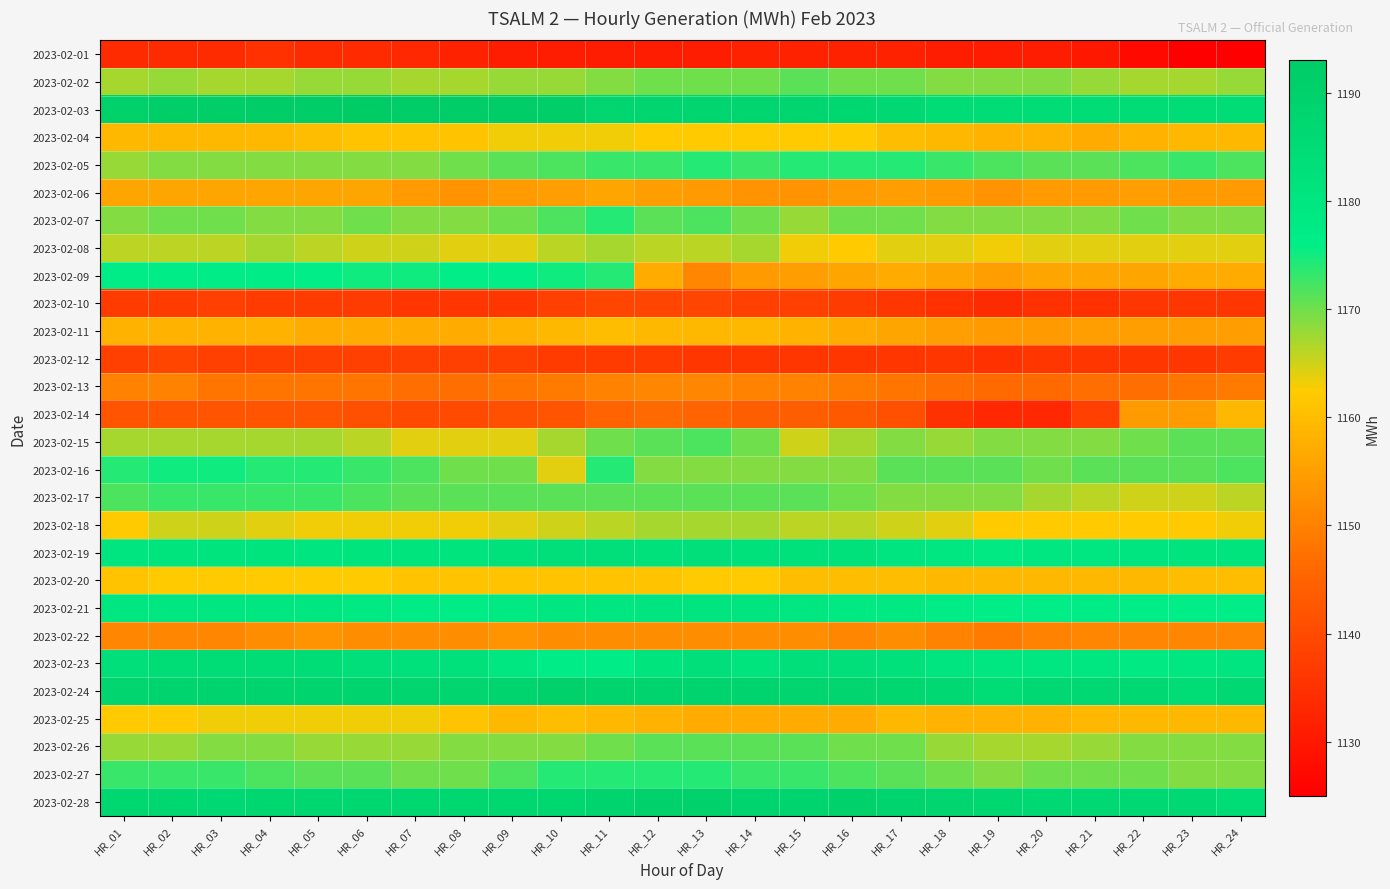

Reading left to right, what are all the values shown in this chart?

2023-02-01: HR_01=1134	HR_02=1134	HR_03=1134	HR_04=1135	HR_05=1134	HR_06=1134	HR_07=1133	HR_08=1132	HR_09=1131	HR_10=1131	HR_11=1131	HR_12=1131	HR_13=1131	HR_14=1132	HR_15=1132	HR_16=1132	HR_17=1132	HR_18=1131	HR_19=1131	HR_20=1131	HR_21=1130	HR_22=1127	HR_23=1125	HR_24=1125
2023-02-02: HR_01=1167	HR_02=1168	HR_03=1167	HR_04=1167	HR_05=1168	HR_06=1168	HR_07=1167	HR_08=1167	HR_09=1168	HR_10=1168	HR_11=1169	HR_12=1170	HR_13=1170	HR_14=1170	HR_15=1171	HR_16=1170	HR_17=1170	HR_18=1169	HR_19=1169	HR_20=1169	HR_21=1168	HR_22=1167	HR_23=1167	HR_24=1168
2023-02-03: HR_01=1190	HR_02=1191	HR_03=1191	HR_04=1192	HR_05=1192	HR_06=1193	HR_07=1192	HR_08=1192	HR_09=1192	HR_10=1191	HR_11=1188	HR_12=1188	HR_13=1188	HR_14=1188	HR_15=1188	HR_16=1187	HR_17=1186	HR_18=1185	HR_19=1184	HR_20=1184	HR_21=1184	HR_22=1184	HR_23=1184	HR_24=1185
2023-02-04: HR_01=1159	HR_02=1159	HR_03=1159	HR_04=1159	HR_05=1160	HR_06=1161	HR_07=1161	HR_08=1161	HR_09=1163	HR_10=1163	HR_11=1163	HR_12=1162	HR_13=1162	HR_14=1162	HR_15=1162	HR_16=1162	HR_17=1160	HR_18=1159	HR_19=1158	HR_20=1158	HR_21=1157	HR_22=1158	HR_23=1159	HR_24=1159
2023-02-05: HR_01=1168	HR_02=1169	HR_03=1169	HR_04=1169	HR_05=1169	HR_06=1169	HR_07=1169	HR_08=1170	HR_09=1171	HR_10=1172	HR_11=1173	HR_12=1173	HR_13=1174	HR_14=1173	HR_15=1174	HR_16=1174	HR_17=1174	HR_18=1173	HR_19=1172	HR_20=1171	HR_21=1171	HR_22=1172	HR_23=1173	HR_24=1172
2023-02-06: HR_01=1156	HR_02=1156	HR_03=1156	HR_04=1156	HR_05=1156	HR_06=1156	HR_07=1154	HR_08=1153	HR_09=1154	HR_10=1155	HR_11=1156	HR_12=1155	HR_13=1154	HR_14=1153	HR_15=1153	HR_16=1154	HR_17=1155	HR_18=1154	HR_19=1153	HR_20=1154	HR_21=1154	HR_22=1155	HR_23=1154	HR_24=1154
2023-02-07: HR_01=1169	HR_02=1170	HR_03=1170	HR_04=1169	HR_05=1169	HR_06=1170	HR_07=1169	HR_08=1169	HR_09=1170	HR_10=1172	HR_11=1174	HR_12=1171	HR_13=1172	HR_14=1170	HR_15=1168	HR_16=1170	HR_17=1170	HR_18=1169	HR_19=1169	HR_20=1169	HR_21=1169	HR_22=1170	HR_23=1169	HR_24=1169
2023-02-08: HR_01=1166	HR_02=1166	HR_03=1166	HR_04=1167	HR_05=1166	HR_06=1165	HR_07=1165	HR_08=1164	HR_09=1164	HR_10=1166	HR_11=1167	HR_12=1166	HR_13=1166	HR_14=1167	HR_15=1163	HR_16=1162	HR_17=1164	HR_18=1164	HR_19=1163	HR_20=1164	HR_21=1164	HR_22=1164	HR_23=1164	HR_24=1164
2023-02-09: HR_01=1177	HR_02=1177	HR_03=1177	HR_04=1177	HR_05=1176	HR_06=1175	HR_07=1175	HR_08=1176	HR_09=1176	HR_10=1175	HR_11=1174	HR_12=1157	HR_13=1151	HR_14=1154	HR_15=1155	HR_16=1156	HR_17=1157	HR_18=1156	HR_19=1155	HR_20=1156	HR_21=1156	HR_22=1156	HR_23=1157	HR_24=1157
2023-02-10: HR_01=1137	HR_02=1137	HR_03=1138	HR_04=1137	HR_05=1137	HR_06=1137	HR_07=1136	HR_08=1136	HR_09=1136	HR_10=1138	HR_11=1139	HR_12=1139	HR_13=1139	HR_14=1138	HR_15=1138	HR_16=1137	HR_17=1136	HR_18=1135	HR_19=1134	HR_20=1135	HR_21=1135	HR_22=1136	HR_23=1136	HR_24=1136
2023-02-11: HR_01=1158	HR_02=1158	HR_03=1158	HR_04=1158	HR_05=1157	HR_06=1157	HR_07=1157	HR_08=1157	HR_09=1158	HR_10=1159	HR_11=1160	HR_12=1159	HR_13=1159	HR_14=1159	HR_15=1158	HR_16=1157	HR_17=1156	HR_18=1155	HR_19=1154	HR_20=1154	HR_21=1155	HR_22=1155	HR_23=1155	HR_24=1155
2023-02-12: HR_01=1138	HR_02=1139	HR_03=1138	HR_04=1138	HR_05=1138	HR_06=1138	HR_07=1138	HR_08=1138	HR_09=1138	HR_10=1137	HR_11=1137	HR_12=1137	HR_13=1136	HR_14=1136	HR_15=1136	HR_16=1136	HR_17=1136	HR_18=1136	HR_19=1135	HR_20=1136	HR_21=1136	HR_22=1136	HR_23=1136	HR_24=1137
2023-02-13: HR_01=1150	HR_02=1150	HR_03=1148	HR_04=1148	HR_05=1148	HR_06=1148	HR_07=1147	HR_08=1147	HR_09=1148	HR_10=1149	HR_11=1150	HR_12=1151	HR_13=1151	HR_14=1150	HR_15=1150	HR_16=1149	HR_17=1148	HR_18=1147	HR_19=1146	HR_20=1146	HR_21=1147	HR_22=1147	HR_23=1148	HR_24=1149
2023-02-14: HR_01=1142	HR_02=1142	HR_03=1142	HR_04=1142	HR_05=1142	HR_06=1141	HR_07=1140	HR_08=1140	HR_09=1141	HR_10=1142	HR_11=1145	HR_12=1146	HR_13=1145	HR_14=1144	HR_15=1144	HR_16=1143	HR_17=1141	HR_18=1135	HR_19=1133	HR_20=1133	HR_21=1138	HR_22=1154	HR_23=1154	HR_24=1159
2023-02-15: HR_01=1167	HR_02=1167	HR_03=1167	HR_04=1167	HR_05=1167	HR_06=1166	HR_07=1164	HR_08=1164	HR_09=1164	HR_10=1167	HR_11=1170	HR_12=1171	HR_13=1172	HR_14=1170	HR_15=1165	HR_16=1167	HR_17=1169	HR_18=1168	HR_19=1169	HR_20=1169	HR_21=1169	HR_22=1170	HR_23=1171	HR_24=1171
2023-02-16: HR_01=1174	HR_02=1175	HR_03=1175	HR_04=1174	HR_05=1174	HR_06=1173	HR_07=1172	HR_08=1170	HR_09=1170	HR_10=1164	HR_11=1174	HR_12=1169	HR_13=1169	HR_14=1169	HR_15=1169	HR_16=1169	HR_17=1171	HR_18=1171	HR_19=1171	HR_20=1170	HR_21=1171	HR_22=1171	HR_23=1171	HR_24=1172
2023-02-17: HR_01=1172	HR_02=1173	HR_03=1173	HR_04=1173	HR_05=1173	HR_06=1172	HR_07=1171	HR_08=1171	HR_09=1171	HR_10=1171	HR_11=1171	HR_12=1171	HR_13=1171	HR_14=1171	HR_15=1171	HR_16=1170	HR_17=1169	HR_18=1169	HR_19=1169	HR_20=1167	HR_21=1166	HR_22=1165	HR_23=1165	HR_24=1166
2023-02-18: HR_01=1162	HR_02=1165	HR_03=1165	HR_04=1164	HR_05=1163	HR_06=1163	HR_07=1163	HR_08=1163	HR_09=1164	HR_10=1165	HR_11=1166	HR_12=1167	HR_13=1167	HR_14=1167	HR_15=1166	HR_16=1166	HR_17=1165	HR_18=1164	HR_19=1162	HR_20=1162	HR_21=1162	HR_22=1162	HR_23=1162	HR_24=1163
2023-02-19: HR_01=1180	HR_02=1181	HR_03=1181	HR_04=1181	HR_05=1180	HR_06=1181	HR_07=1181	HR_08=1181	HR_09=1182	HR_10=1183	HR_11=1183	HR_12=1182	HR_13=1183	HR_14=1182	HR_15=1182	HR_16=1182	HR_17=1180	HR_18=1179	HR_19=1178	HR_20=1179	HR_21=1179	HR_22=1180	HR_23=1181	HR_24=1181
2023-02-20: HR_01=1161	HR_02=1162	HR_03=1162	HR_04=1162	HR_05=1162	HR_06=1162	HR_07=1161	HR_08=1161	HR_09=1161	HR_10=1161	HR_11=1161	HR_12=1161	HR_13=1162	HR_14=1162	HR_15=1160	HR_16=1160	HR_17=1160	HR_18=1159	HR_19=1159	HR_20=1159	HR_21=1159	HR_22=1159	HR_23=1160	HR_24=1160
2023-02-21: HR_01=1179	HR_02=1179	HR_03=1179	HR_04=1179	HR_05=1179	HR_06=1178	HR_07=1177	HR_08=1177	HR_09=1178	HR_10=1179	HR_11=1179	HR_12=1180	HR_13=1180	HR_14=1180	HR_15=1179	HR_16=1178	HR_17=1178	HR_18=1177	HR_19=1176	HR_20=1176	HR_21=1177	HR_22=1176	HR_23=1176	HR_24=1176
2023-02-22: HR_01=1151	HR_02=1151	HR_03=1151	HR_04=1152	HR_05=1153	HR_06=1152	HR_07=1152	HR_08=1152	HR_09=1153	HR_10=1152	HR_11=1152	HR_12=1152	HR_13=1152	HR_14=1152	HR_15=1152	HR_16=1151	HR_17=1152	HR_18=1150	HR_19=1149	HR_20=1150	HR_21=1151	HR_22=1151	HR_23=1151	HR_24=1151
2023-02-23: HR_01=1183	HR_02=1184	HR_03=1184	HR_04=1184	HR_05=1184	HR_06=1183	HR_07=1182	HR_08=1182	HR_09=1179	HR_10=1177	HR_11=1177	HR_12=1181	HR_13=1183	HR_14=1181	HR_15=1183	HR_16=1183	HR_17=1182	HR_18=1180	HR_19=1179	HR_20=1179	HR_21=1179	HR_22=1178	HR_23=1179	HR_24=1180
2023-02-24: HR_01=1188	HR_02=1189	HR_03=1189	HR_04=1189	HR_05=1189	HR_06=1189	HR_07=1188	HR_08=1188	HR_09=1189	HR_10=1190	HR_11=1189	HR_12=1189	HR_13=1189	HR_14=1189	HR_15=1188	HR_16=1188	HR_17=1187	HR_18=1186	HR_19=1185	HR_20=1186	HR_21=1186	HR_22=1186	HR_23=1185	HR_24=1186
2023-02-25: HR_01=1162	HR_02=1162	HR_03=1163	HR_04=1163	HR_05=1163	HR_06=1163	HR_07=1163	HR_08=1161	HR_09=1159	HR_10=1160	HR_11=1159	HR_12=1158	HR_13=1157	HR_14=1157	HR_15=1157	HR_16=1157	HR_17=1159	HR_18=1158	HR_19=1158	HR_20=1158	HR_21=1159	HR_22=1159	HR_23=1159	HR_24=1159
2023-02-26: HR_01=1168	HR_02=1168	HR_03=1169	HR_04=1169	HR_05=1168	HR_06=1168	HR_07=1168	HR_08=1169	HR_09=1169	HR_10=1169	HR_11=1170	HR_12=1171	HR_13=1171	HR_14=1171	HR_15=1171	HR_16=1170	HR_17=1170	HR_18=1168	HR_19=1167	HR_20=1167	HR_21=1168	HR_22=1169	HR_23=1169	HR_24=1169
2023-02-27: HR_01=1173	HR_02=1173	HR_03=1173	HR_04=1172	HR_05=1171	HR_06=1171	HR_07=1170	HR_08=1170	HR_09=1172	HR_10=1174	HR_11=1174	HR_12=1174	HR_13=1174	HR_14=1173	HR_15=1173	HR_16=1172	HR_17=1171	HR_18=1170	HR_19=1169	HR_20=1170	HR_21=1170	HR_22=1170	HR_23=1169	HR_24=1169
2023-02-28: HR_01=1187	HR_02=1187	HR_03=1186	HR_04=1187	HR_05=1187	HR_06=1187	HR_07=1187	HR_08=1187	HR_09=1187	HR_10=1187	HR_11=1189	HR_12=1190	HR_13=1190	HR_14=1189	HR_15=1189	HR_16=1190	HR_17=1189	HR_18=1188	HR_19=1187	HR_20=1186	HR_21=1186	HR_22=1186	HR_23=1186	HR_24=1185